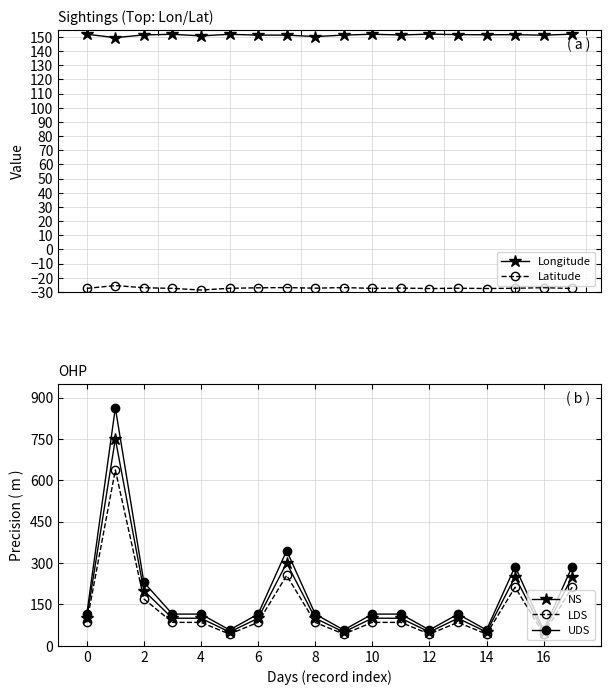

What is the minimum value for LDS?

42.5